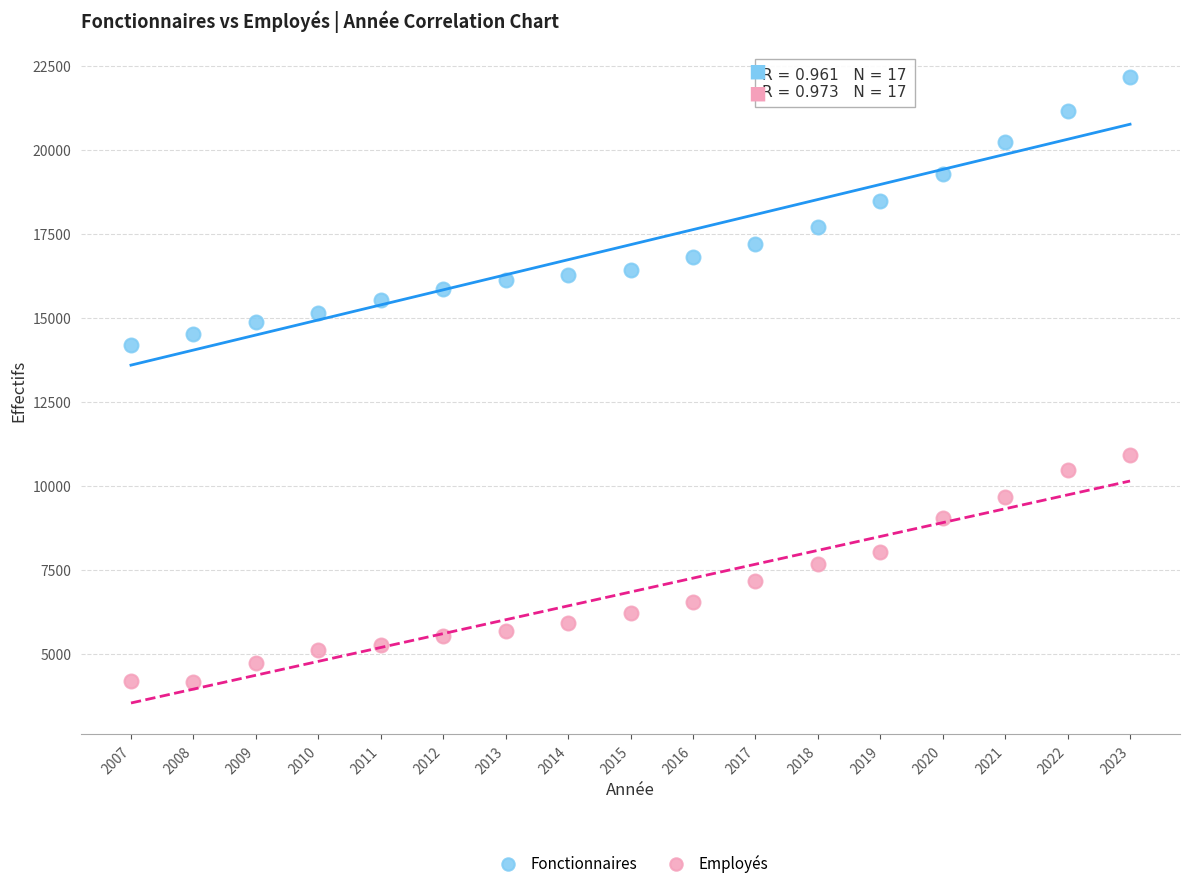

What is the X range (max minus min) for the scatter plot?

16